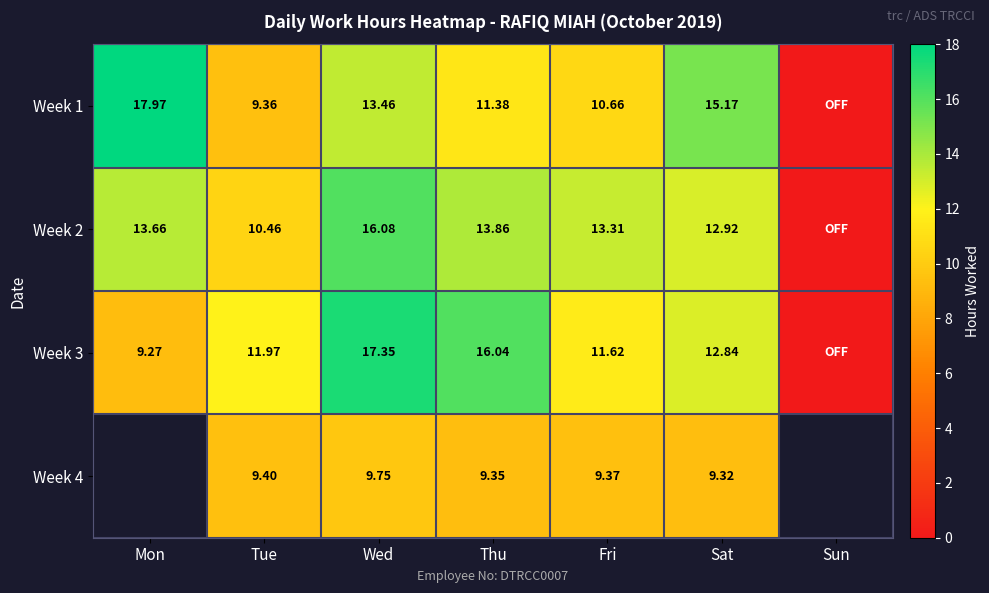

Which has a higher value, Tue or Sun?

Tue